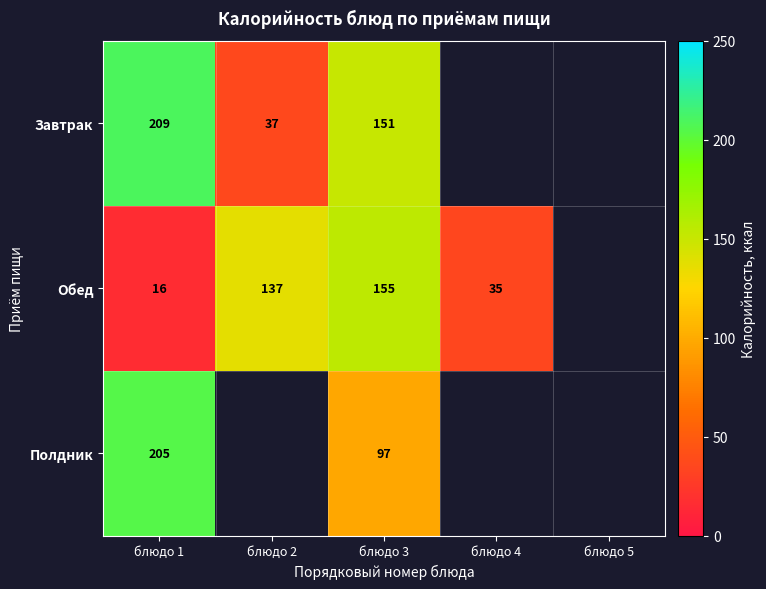

True or false: Обед has a value of 155 at блюдо 3.

True